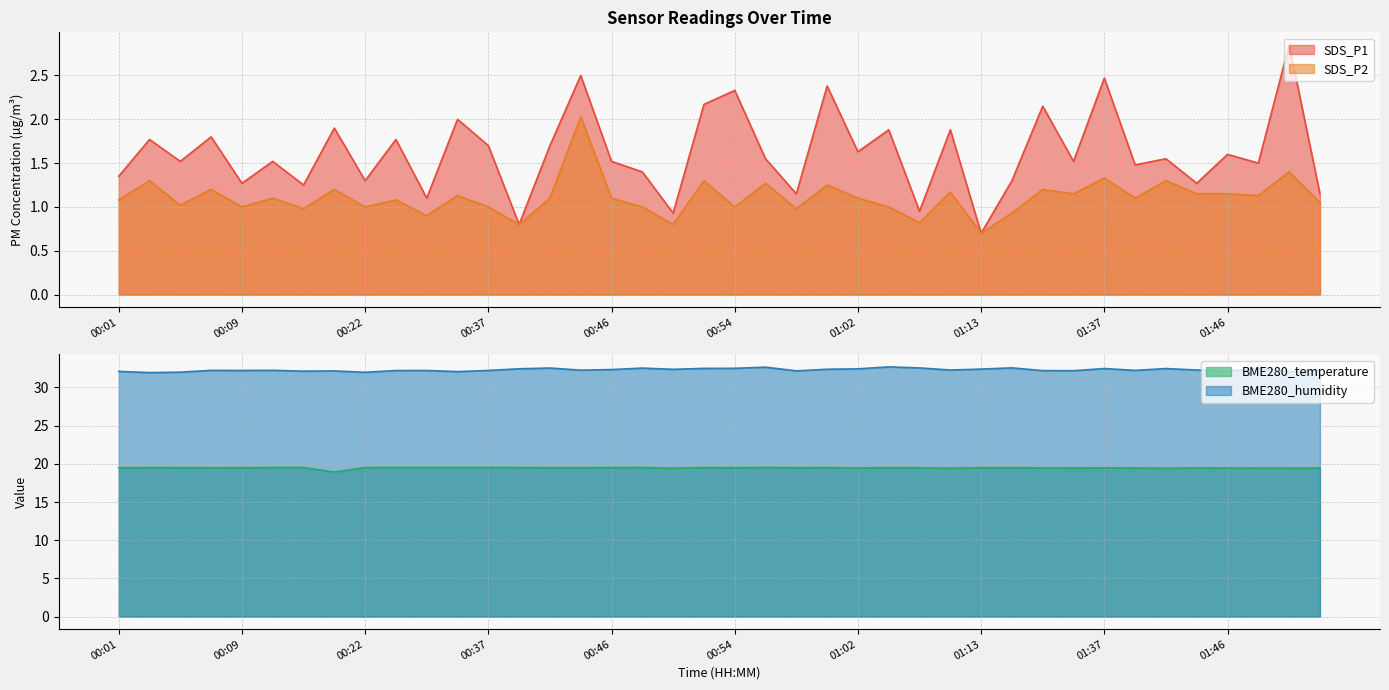

Which series has the largest total across all categories?

BME280_humidity